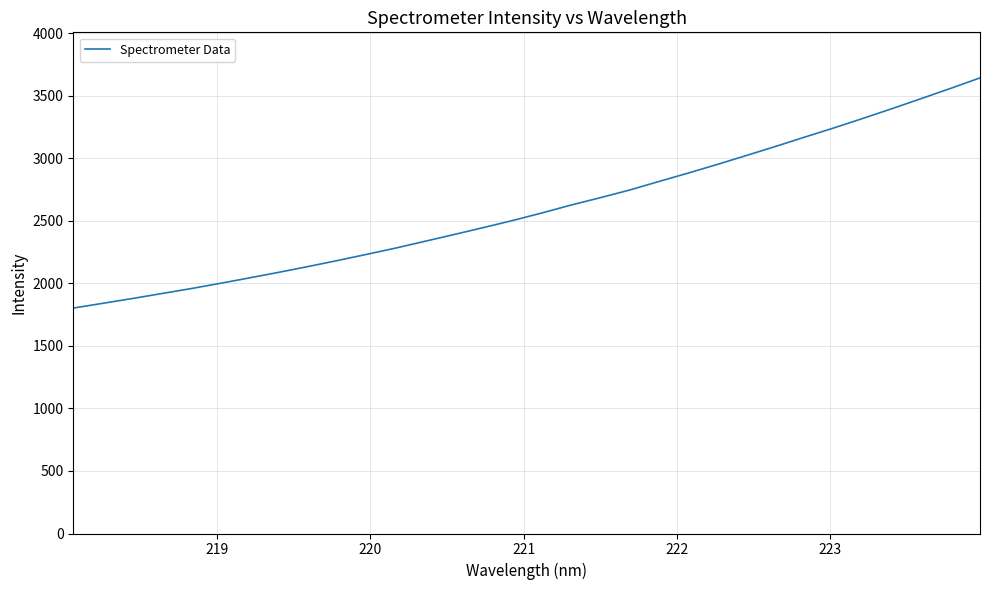

What is the smallest value displayed?

1802.2